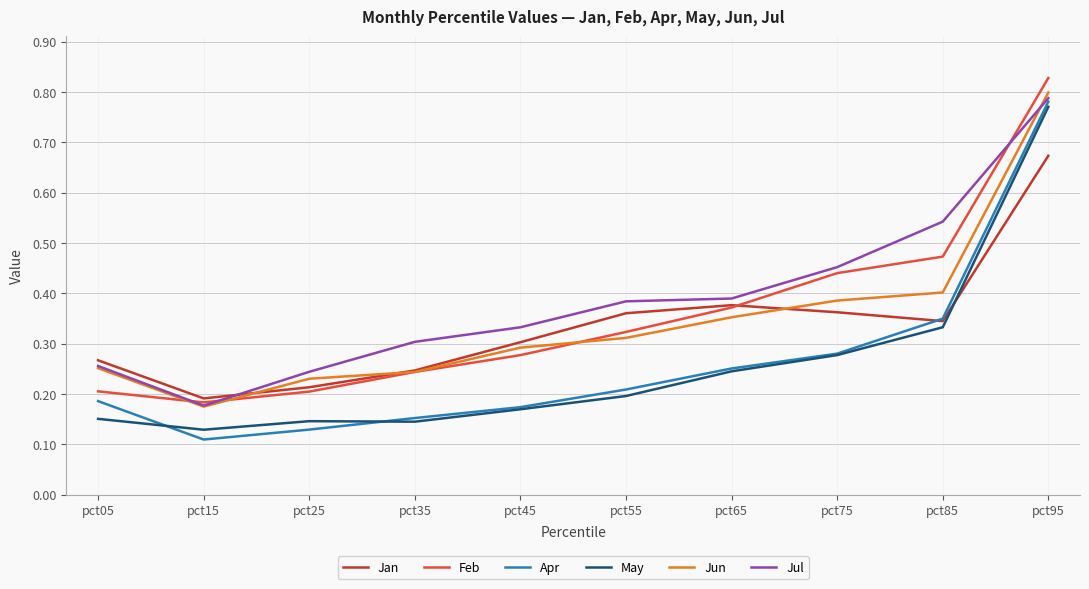

Is the value of Jun at pct25 greater than the value of Jul at pct55?

No